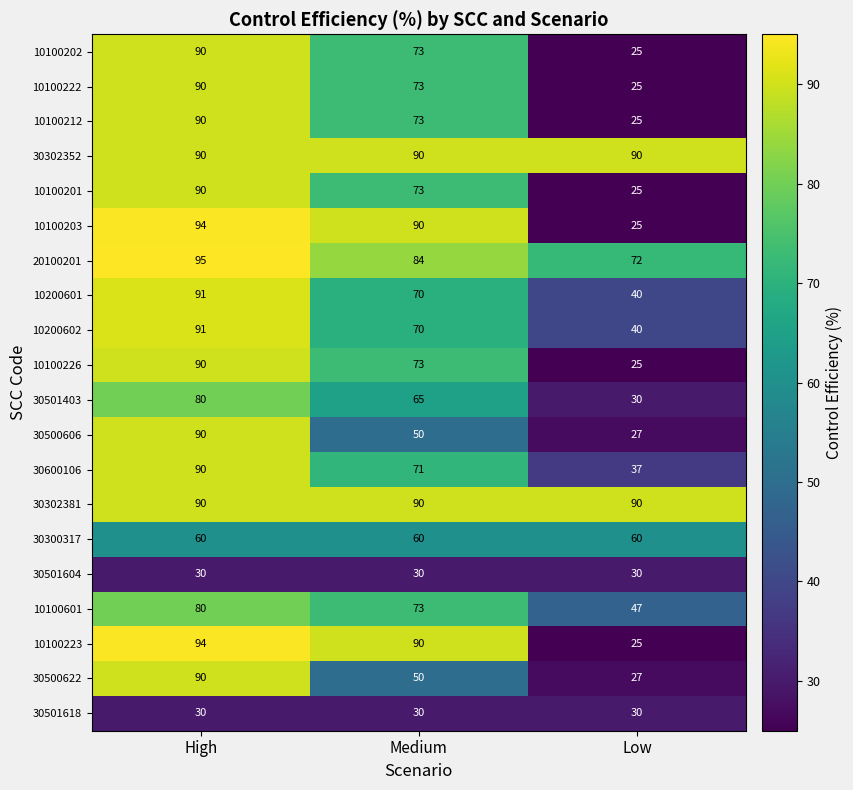

List the labels in order of 10100223 value, largest first.

High, Medium, Low